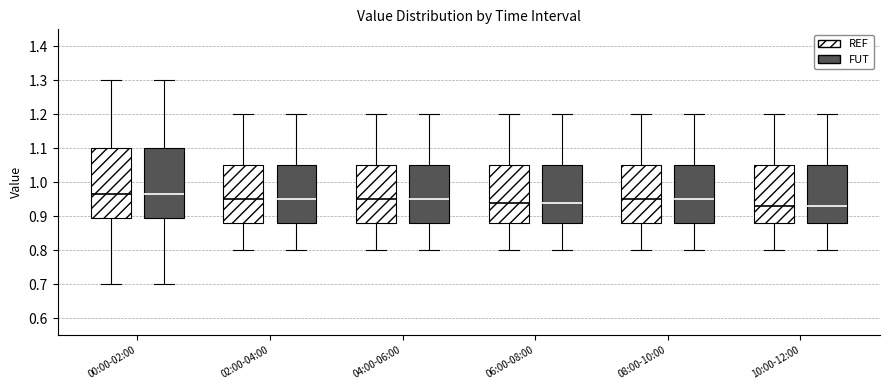

Where does the upper whisker of the box for 04:00-06:00 (REF) end on the y-axis? The values are not printed on the chart, so give them approximately, as read against the axis.

1.20